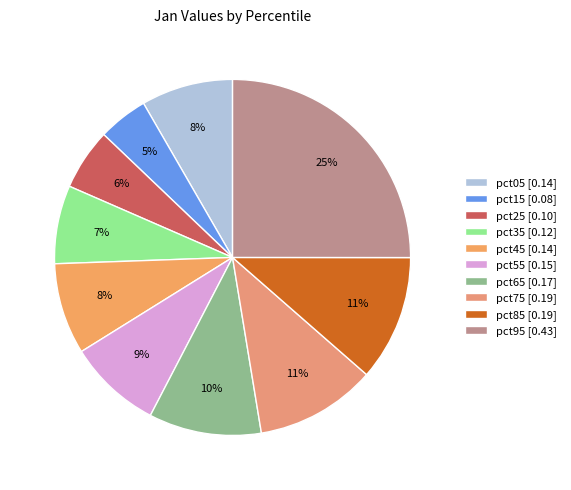

How many segments does this pie chart have?

10